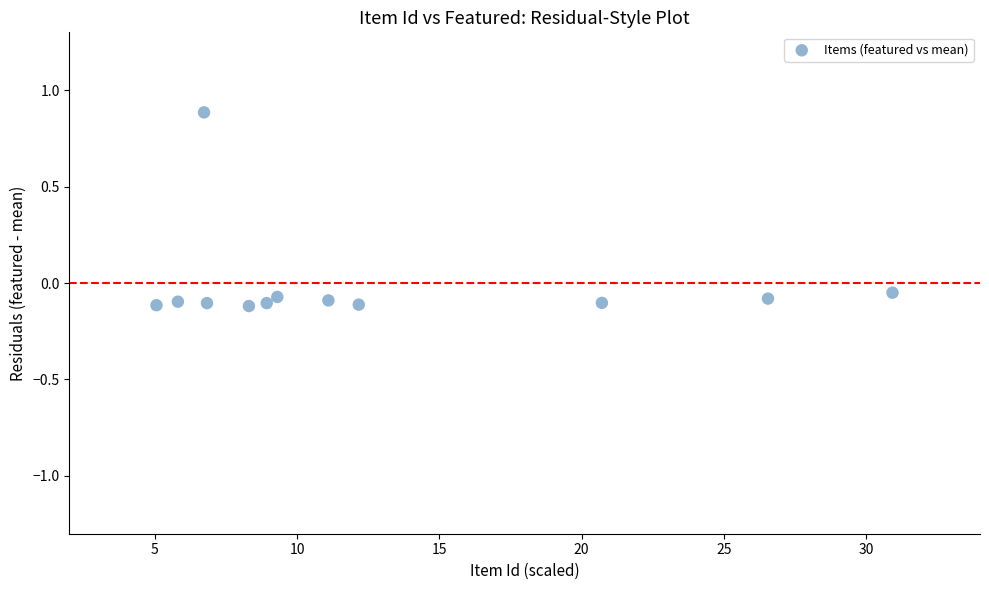

What is the range of X values (max minus min)?

25.9